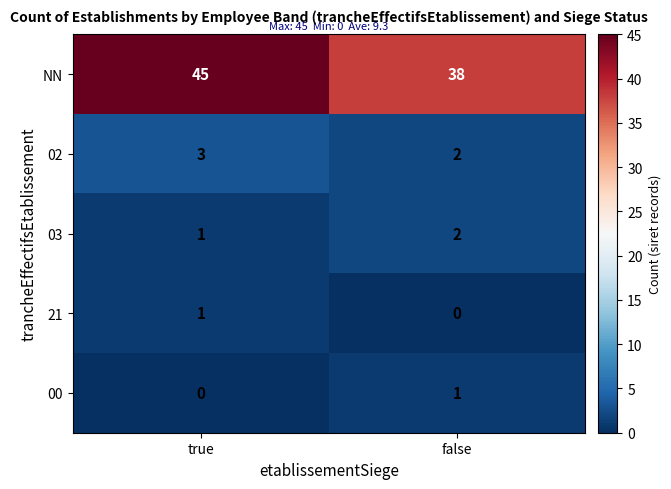

At which label is 02 closest to 2?

false